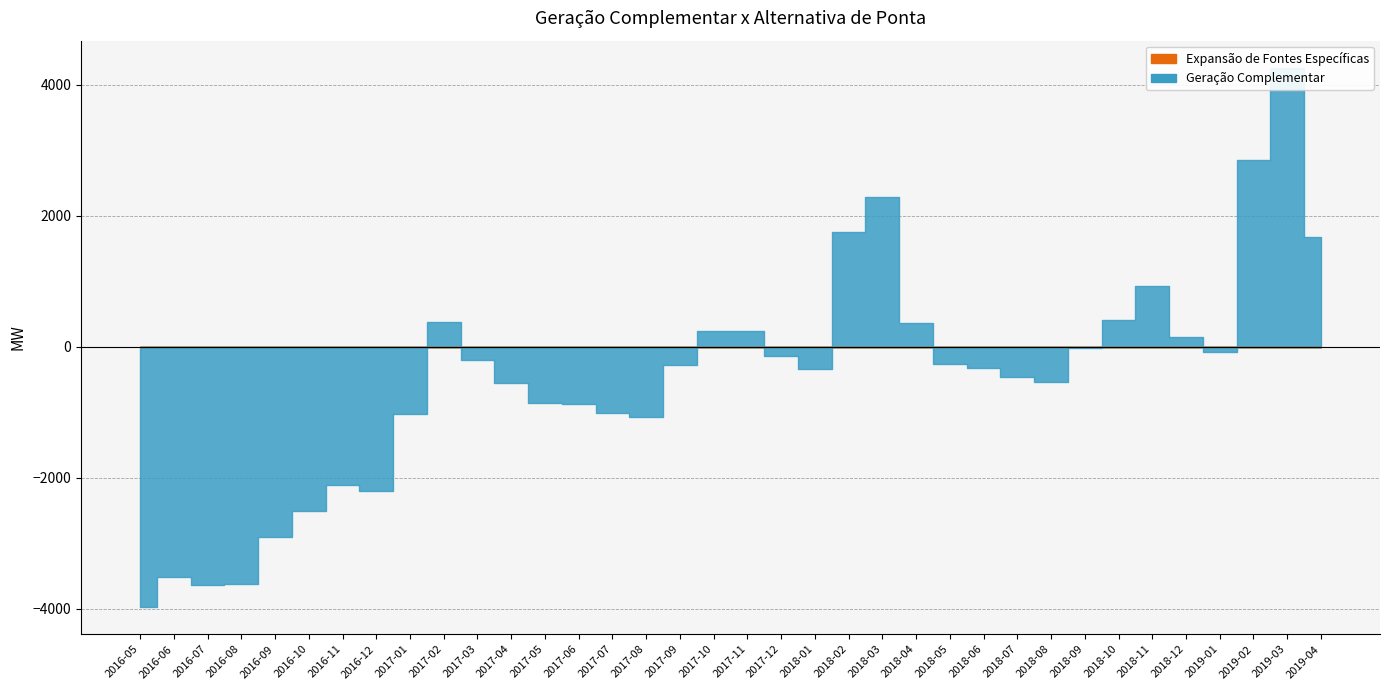

What is the maximum value shown in the chart?

4264.9